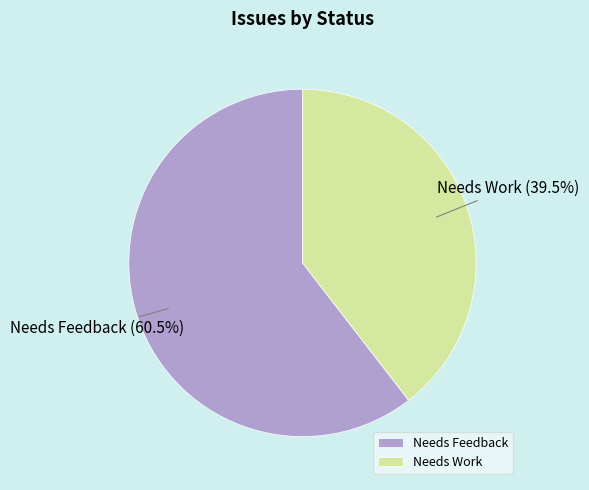

Rank the categories by value from lowest to highest.

Needs Work, Needs Feedback